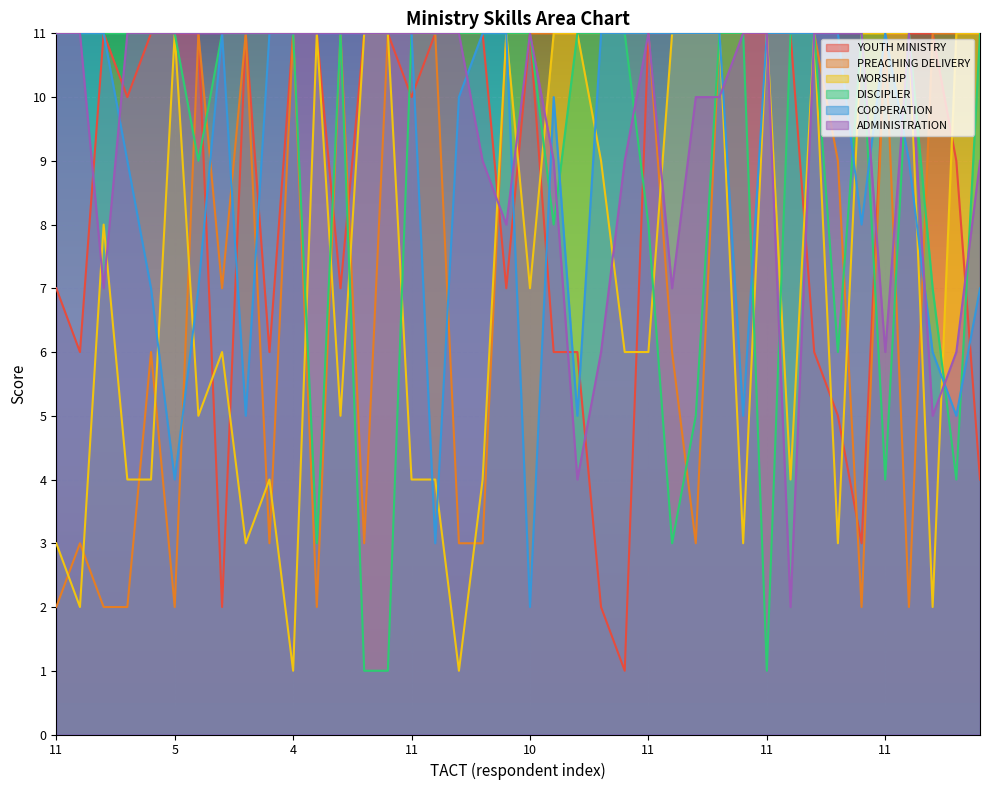

What is the minimum value for YOUTH MINISTRY?

1